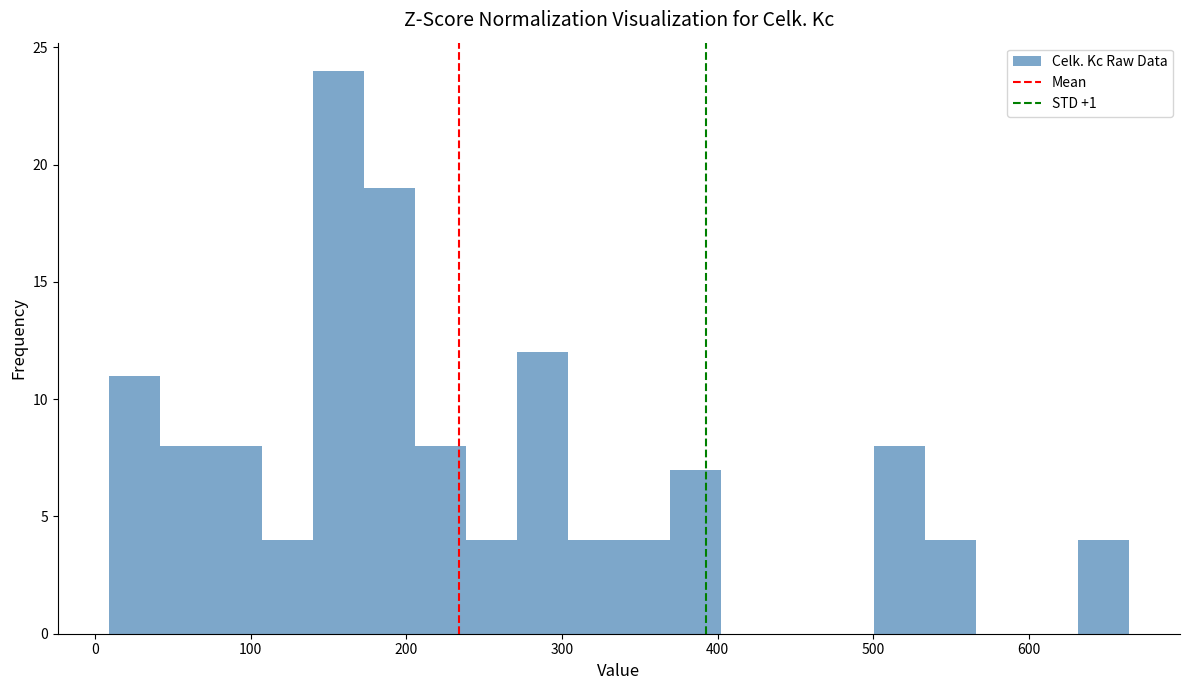

Read against the x-axis, roughly where is the centre of the tallest bar?

160